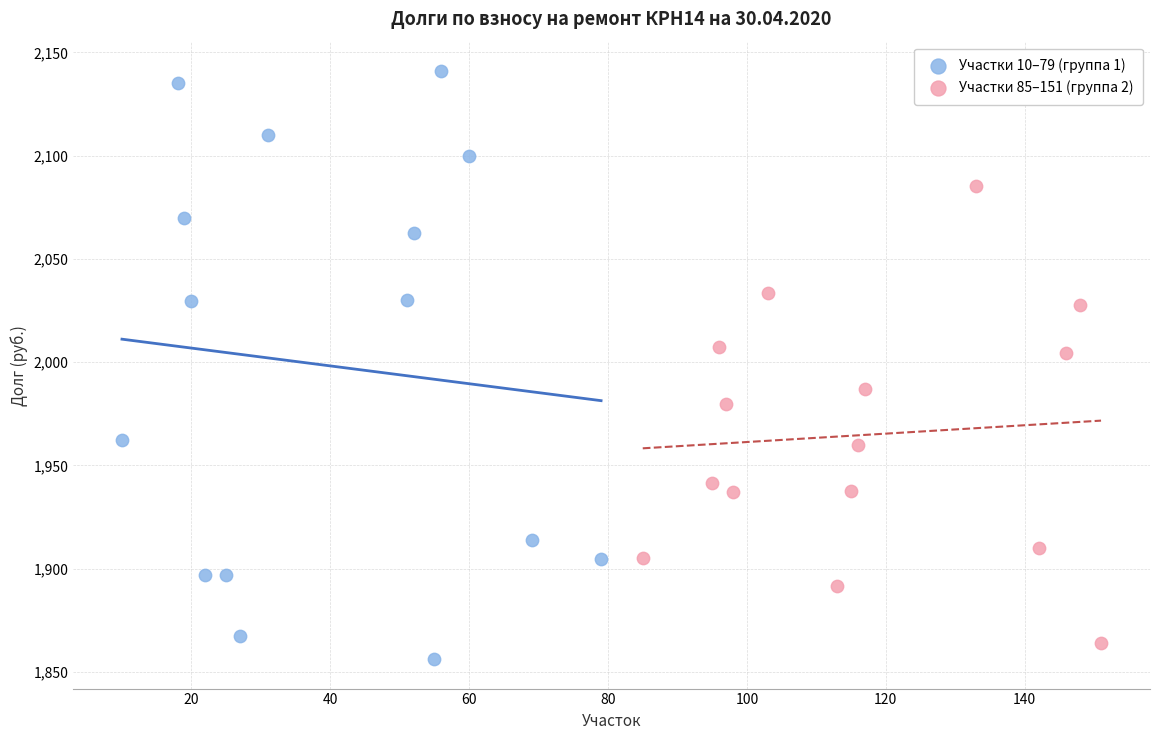

Which series contains the lowest Y value?

Участки 10–79 (группа 1)